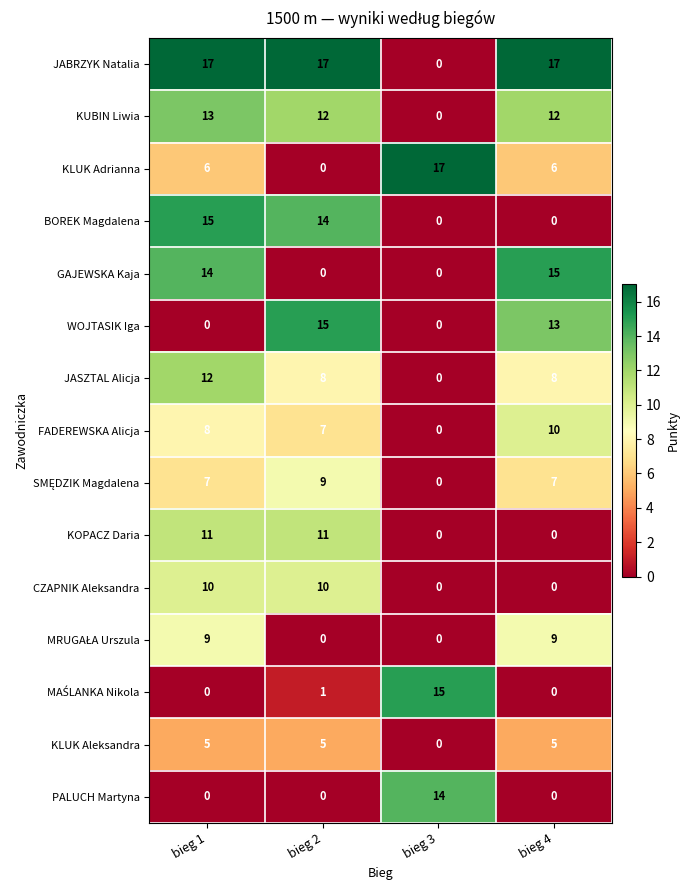

How many WOJTASIK Iga values are between 0 and 15?

4